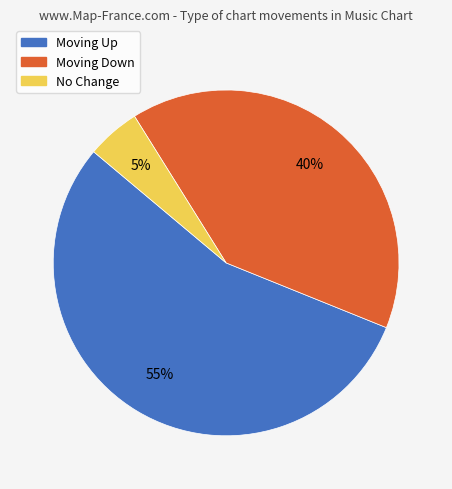

To the nearest percent, what is the average slice percentage?

33%